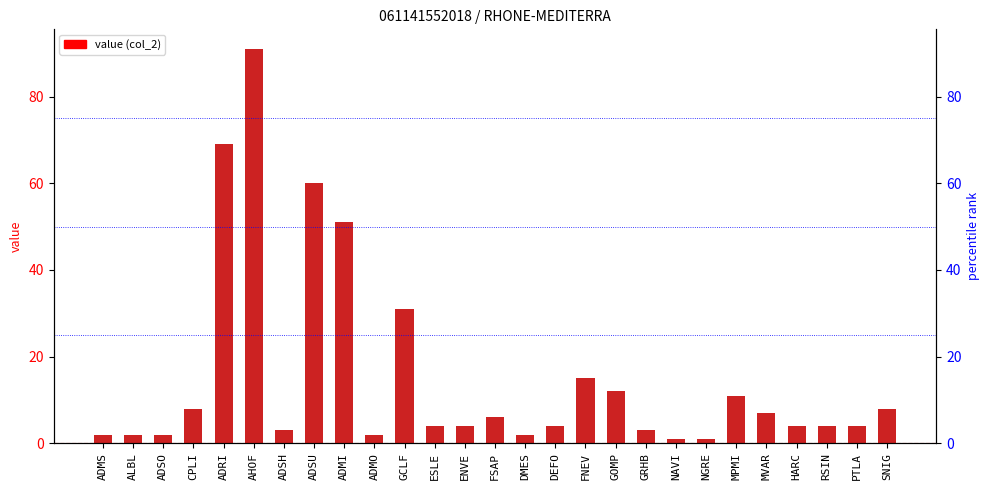

What is the sum of the values at ADMI and GCLF?

82